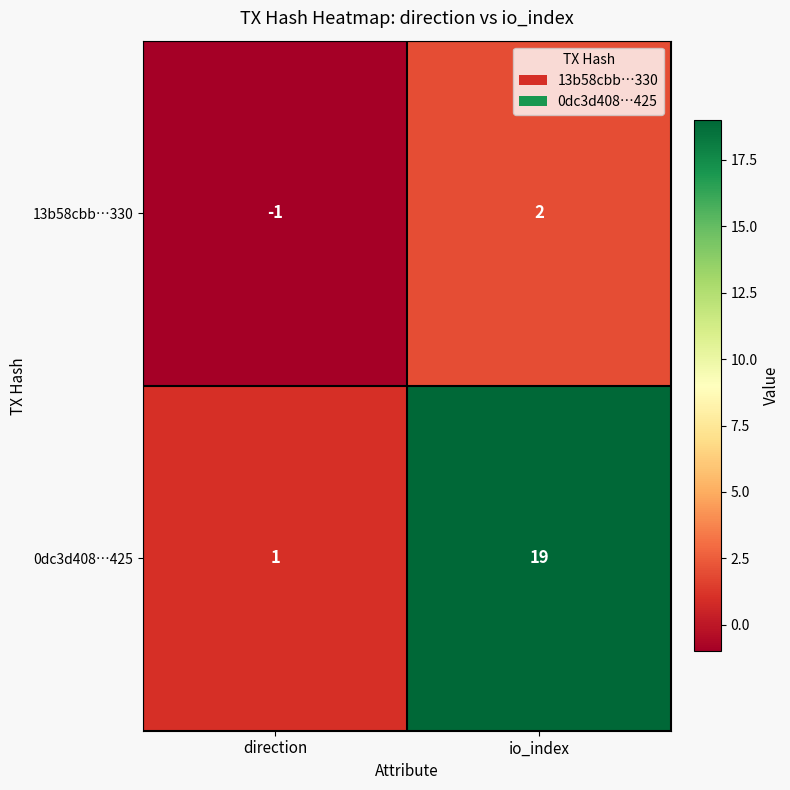

How many values in 13b58cbb…330 are above zero?

1